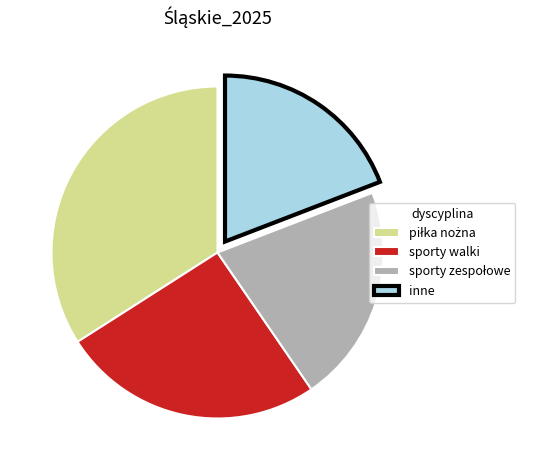

Which category has the smallest portion of the pie?

inne